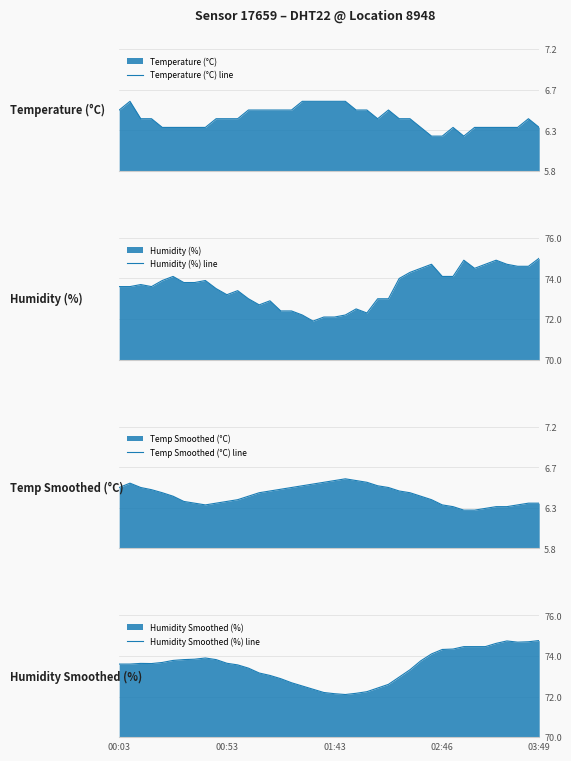

What is the sum of the Temp Smoothed (°C) line values at 00:53 and 25?

13.1